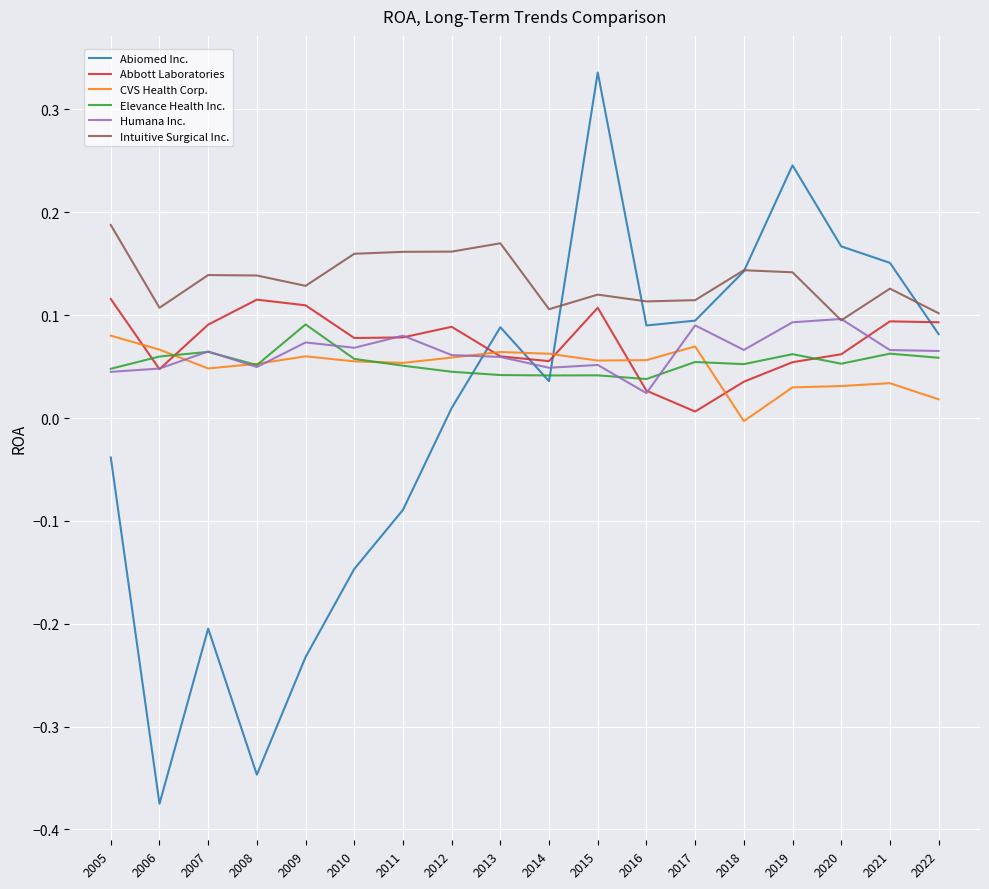

Where do Abiomed Inc. and Abbott Laboratories first cross each other?

2012 and 2013